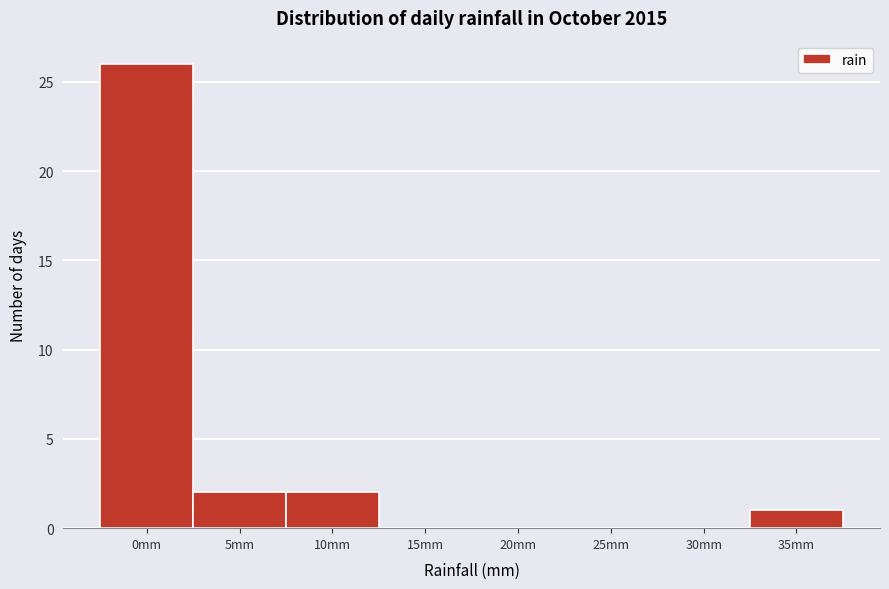

Reading left to right, transcribe all the data shown in this chart.

0mm=26	5mm=2	10mm=2	15mm=0	20mm=0	25mm=0	30mm=0	35mm=1